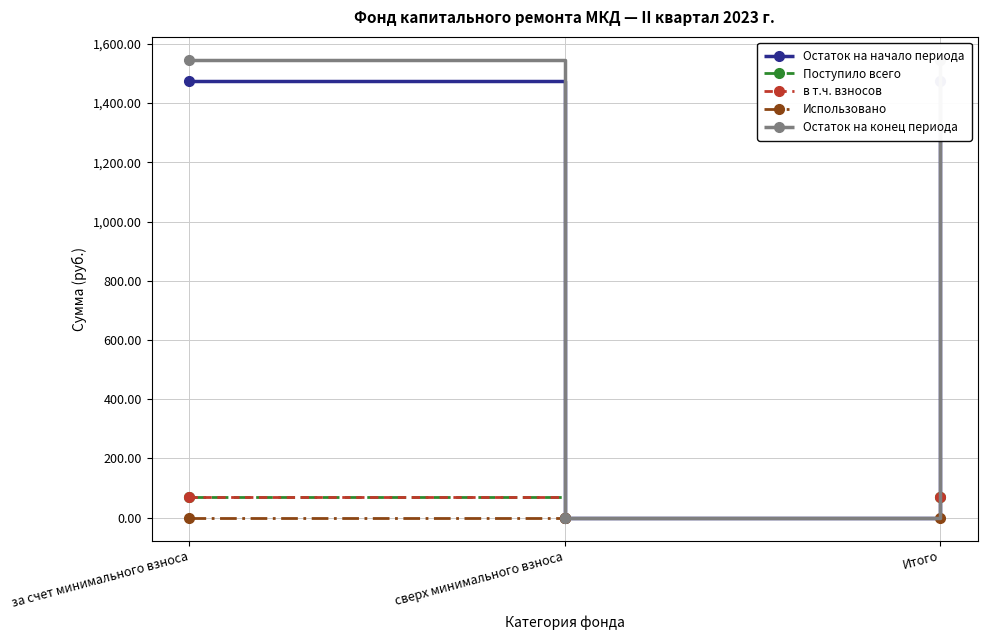

At which category does the chart reach its peak across all series?

за счет минимального взноса